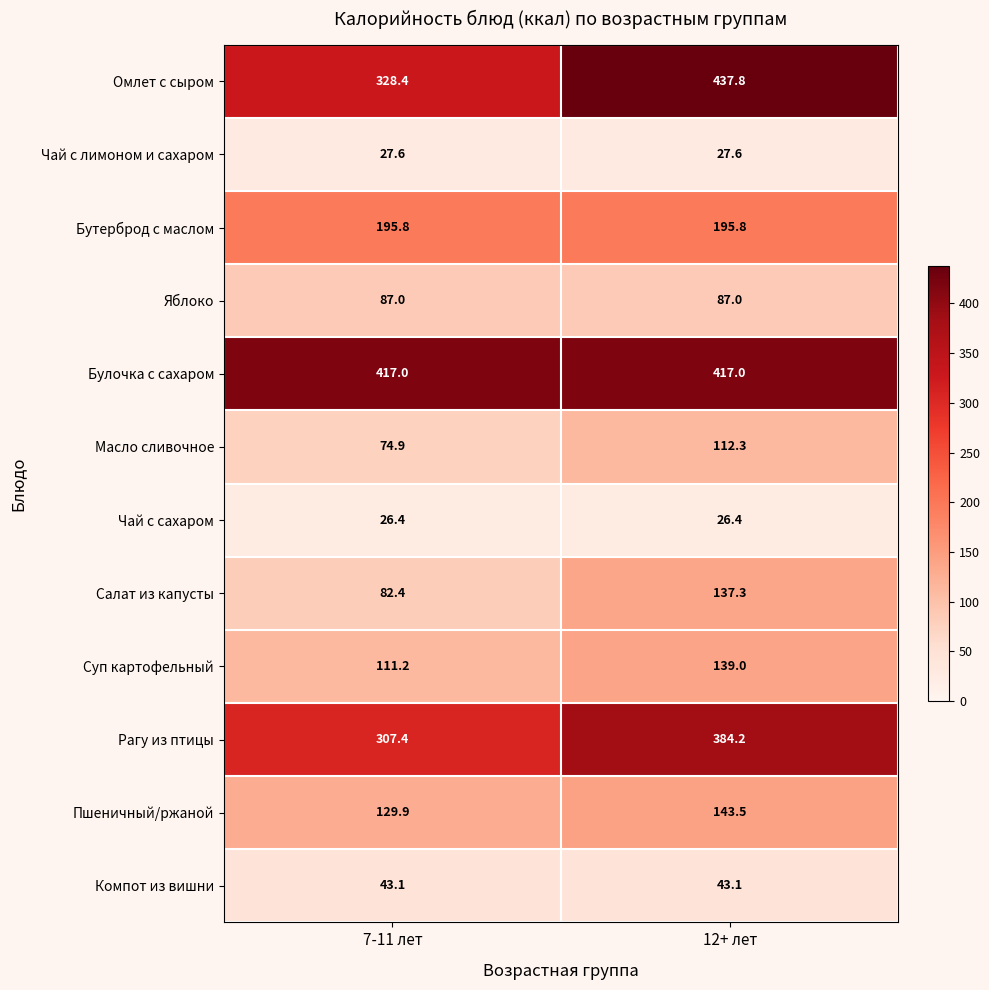

What is the approximate value of Рагу из птицы at 12+ лет?

384.2